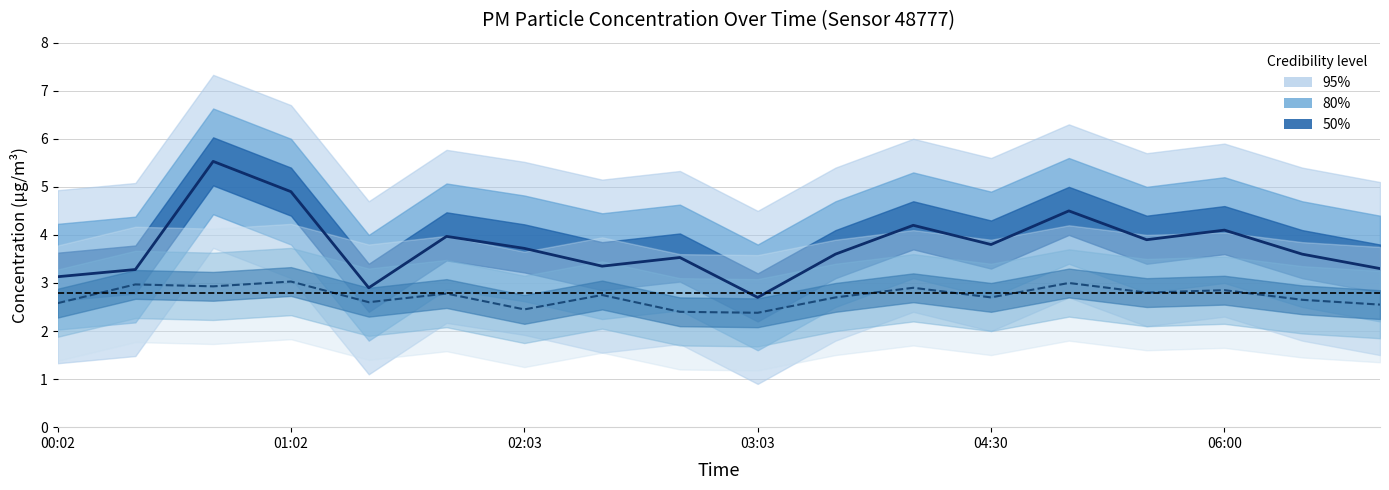

Is it true that P1 (mean) equals 3.3 at 17?

True